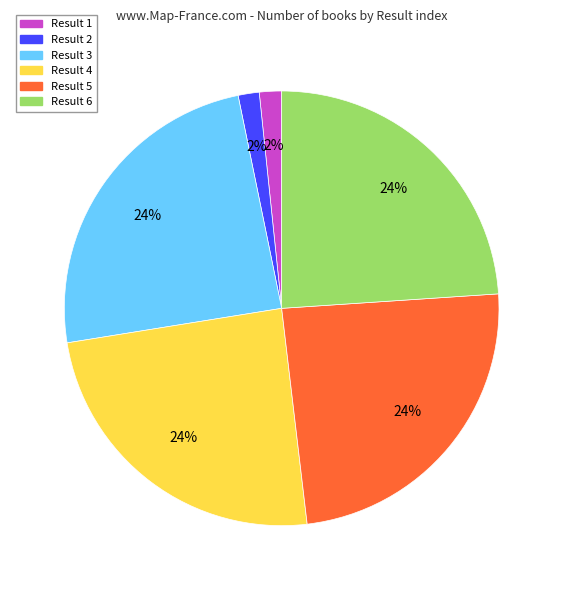

To the nearest percent, what is the average slice percentage?

17%